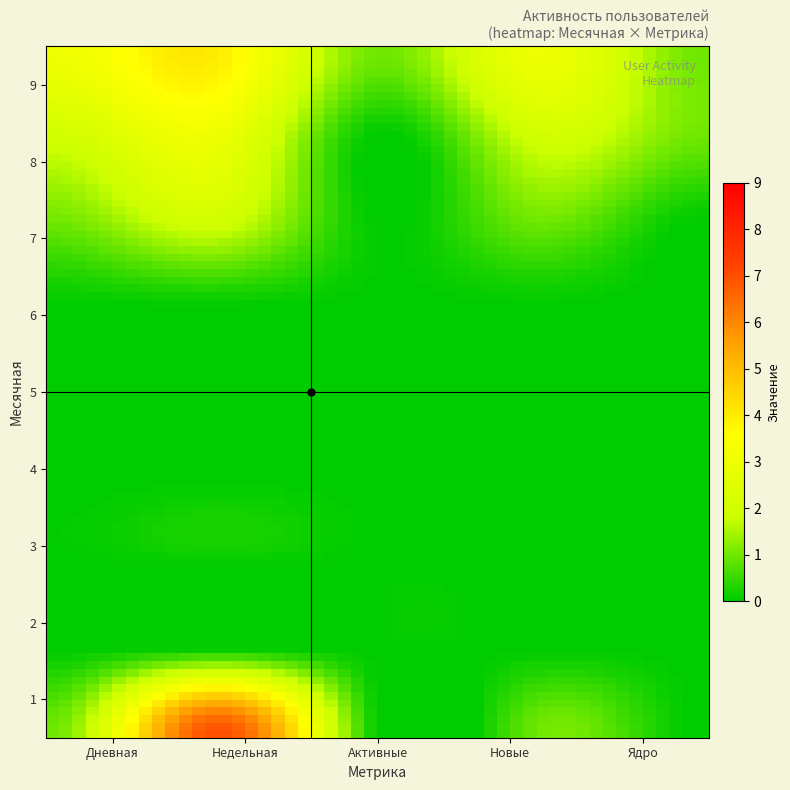

Reading right to left, what are all the values shown in this chart?

9	8	8	7	7	7	6	6	5	5	5	4	4	4	3	3	3	2	2	1	1	1	1	1	1